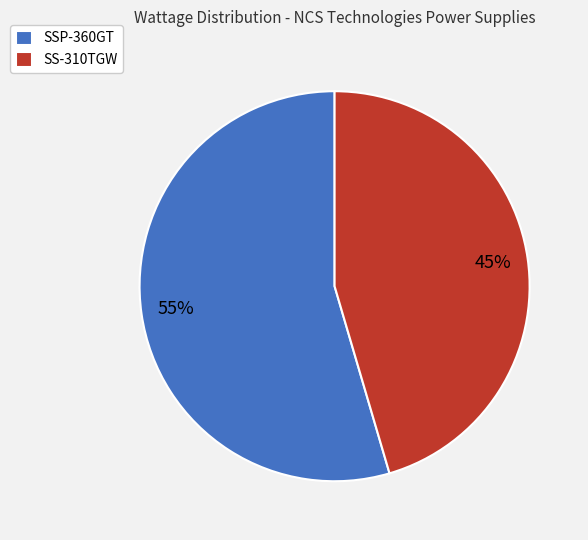

The SS-310TGW slice represents 35% of the pie. True or false?

False